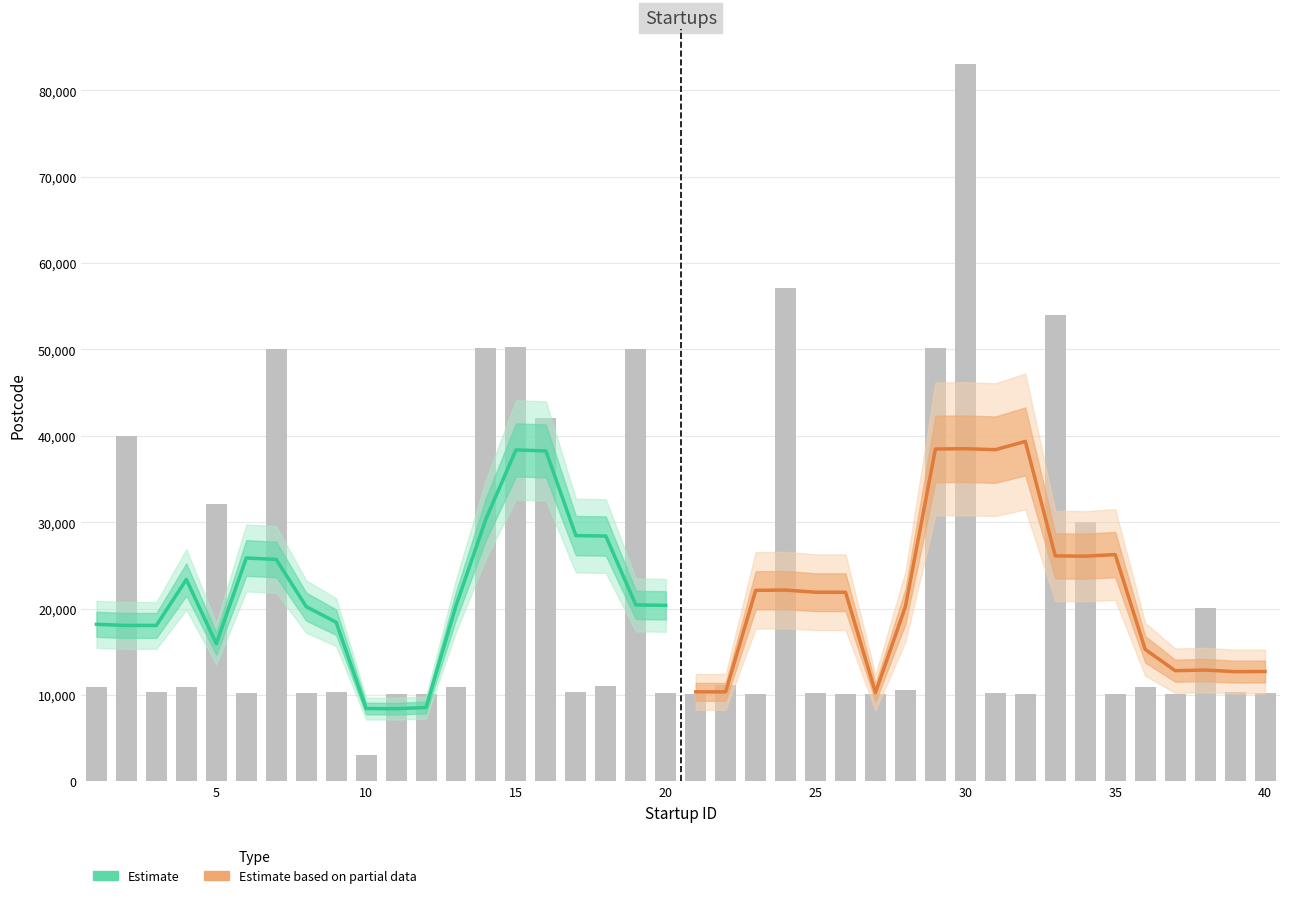

What is the highest value of the Estimate series?

38375.0